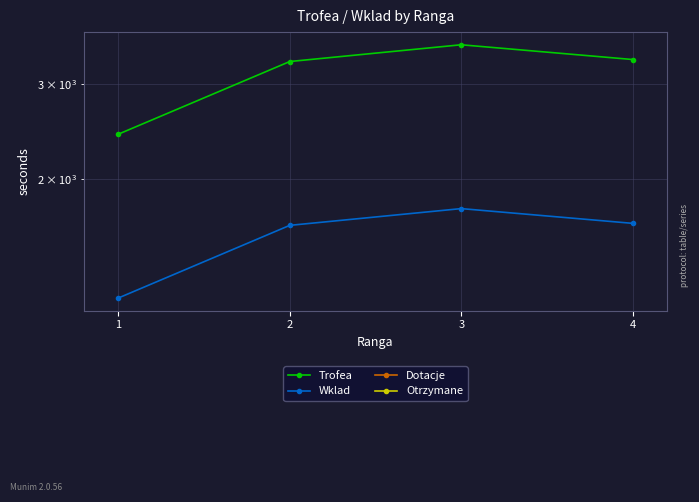

Count the number of data series in this chart.

4